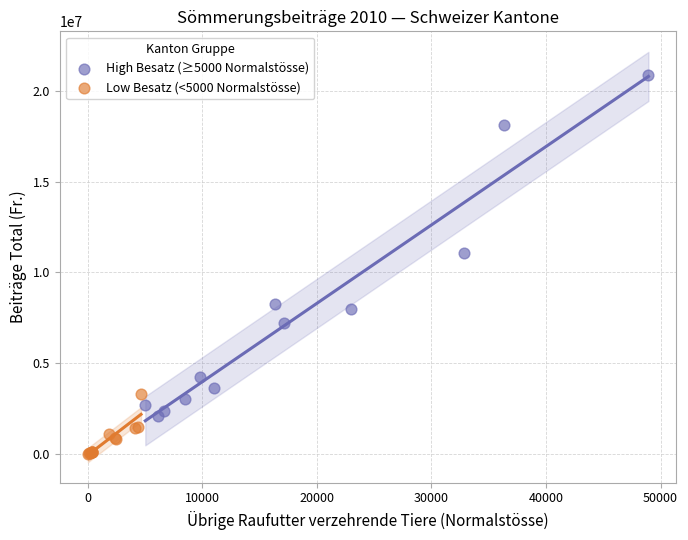

Which series reaches the minimum Y coordinate?

Low Besatz (<5000 Normalstösse)